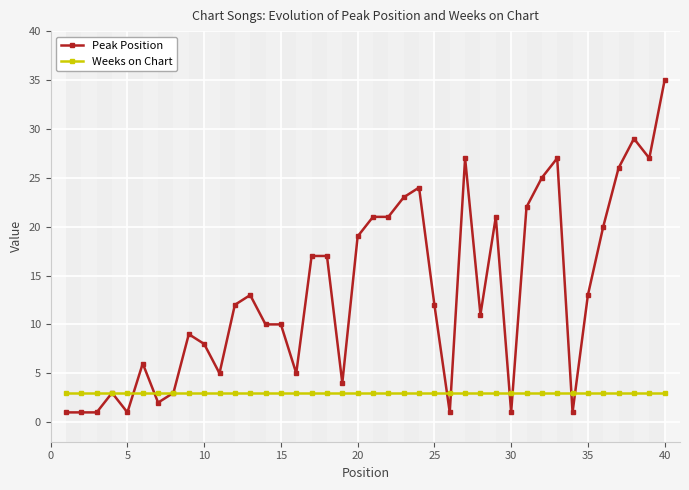

Count the number of data series in this chart.

2